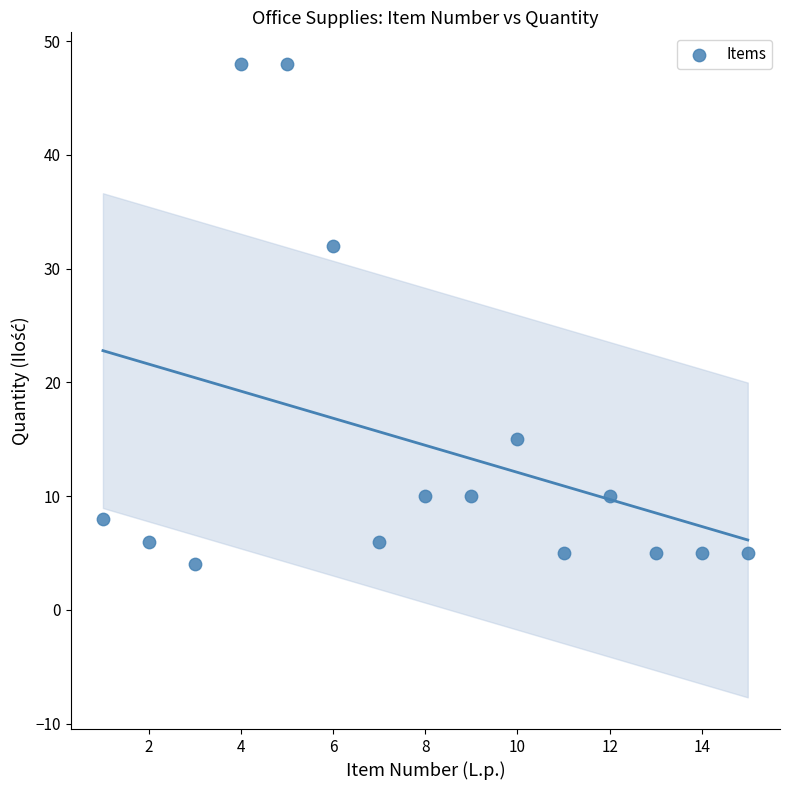

What is the range of Y values (max minus min)?

44